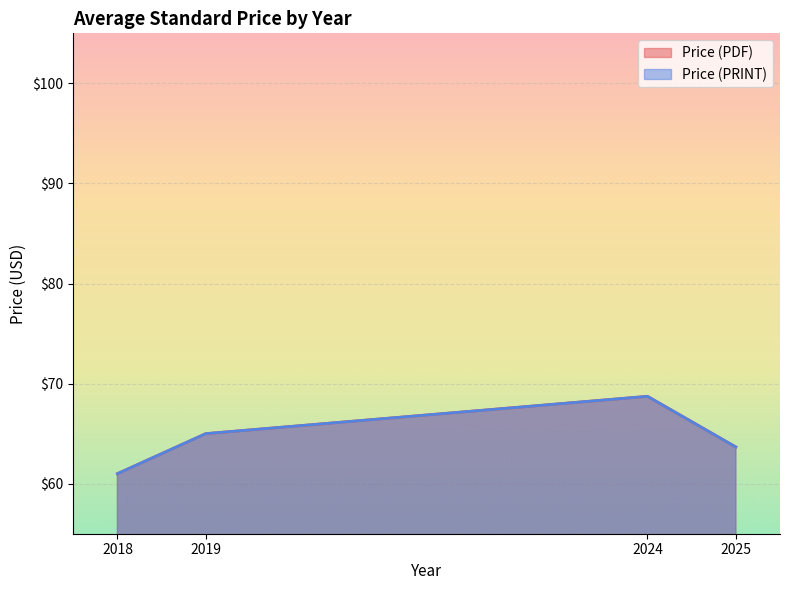

What are all the series names shown in the legend?

Price (PDF), Price (PRINT)